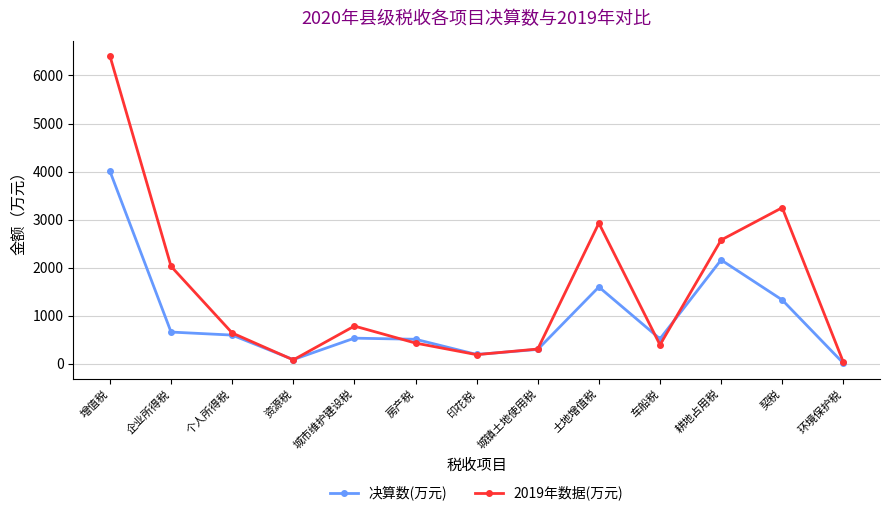

Where is the first local minimum for 2019年数据(万元)?

资源税